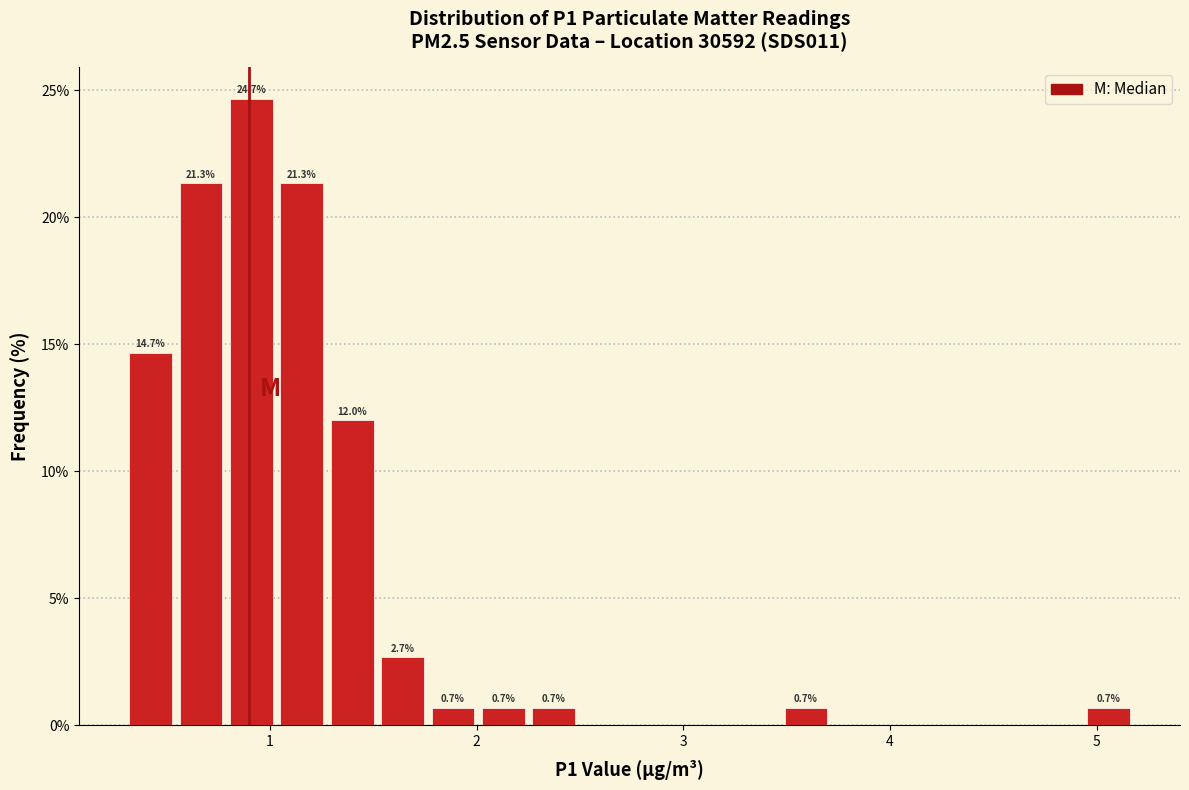

Read against the x-axis, roughly where is the centre of the tallest bar?

0.9